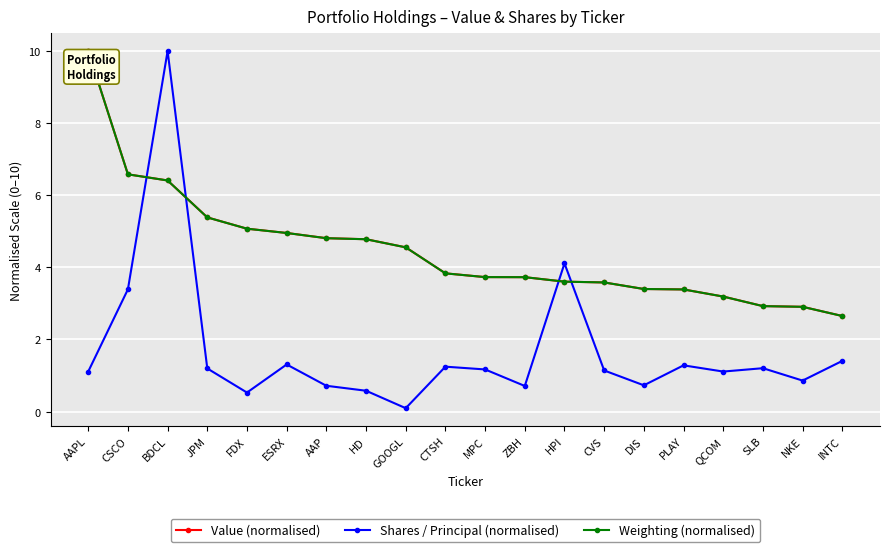

Which series has the widest spread of values?

Shares / Principal (normalised)